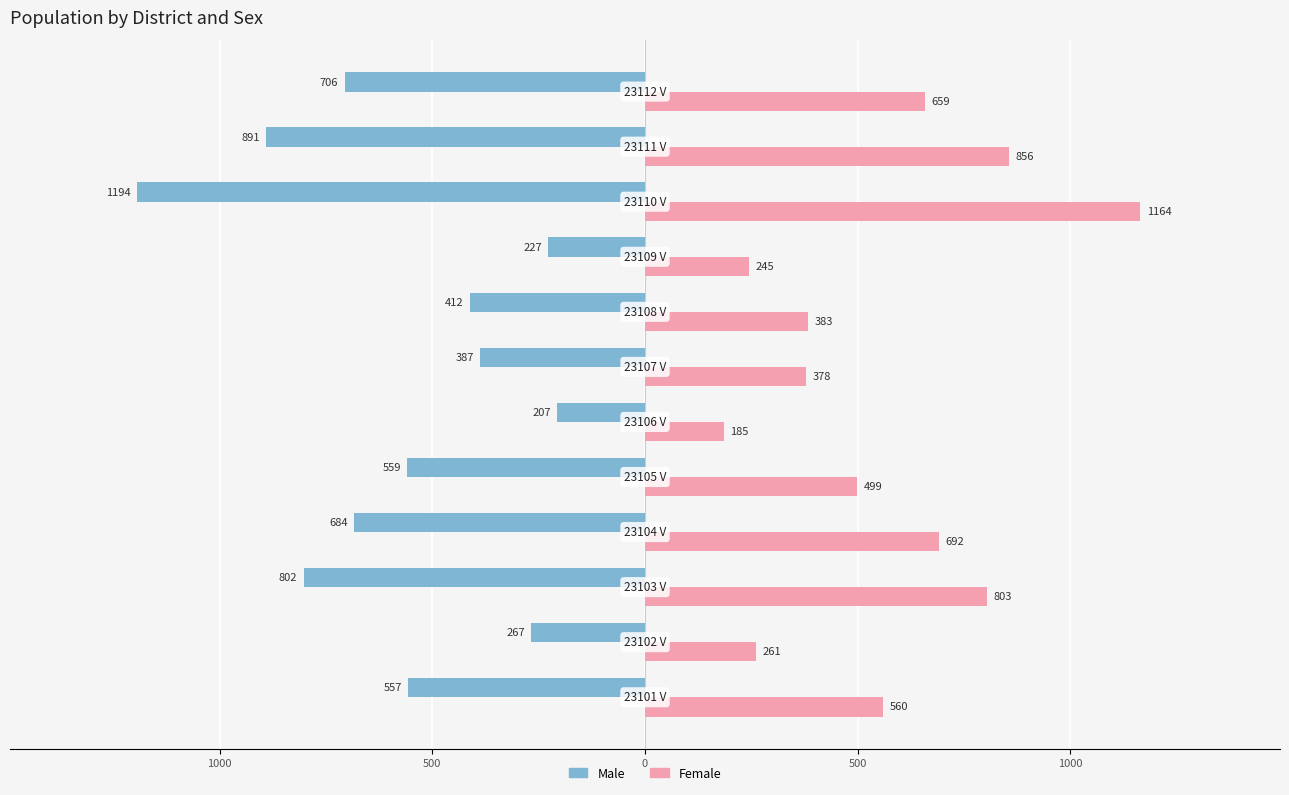

What are all the series names shown in the legend?

Male, Female